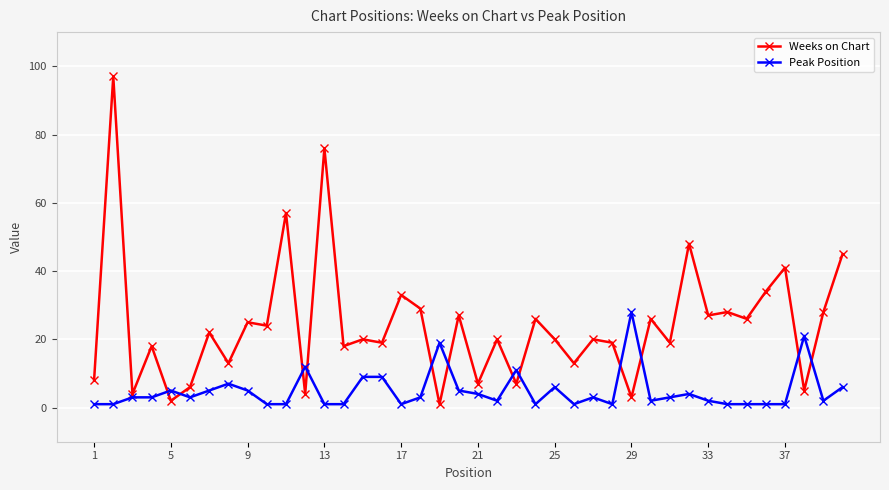

What are all the series names shown in the legend?

Weeks on Chart, Peak Position